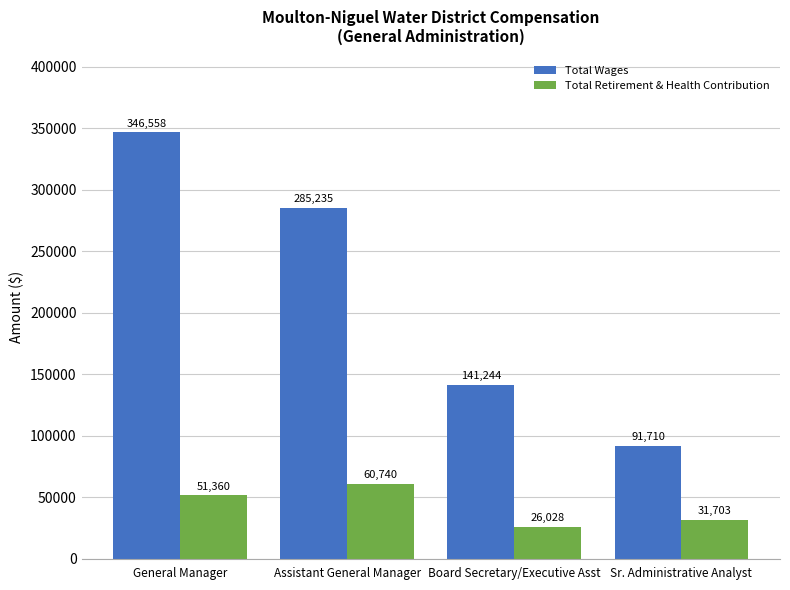

Reading left to right, transcribe all the data shown in this chart.

Total Wages: General Manager=346558	Assistant General Manager=285235	Board Secretary/Executive Asst=141244	Sr. Administrative Analyst=91710
Total Retirement & Health Contribution: General Manager=51360	Assistant General Manager=60740	Board Secretary/Executive Asst=26028	Sr. Administrative Analyst=31703